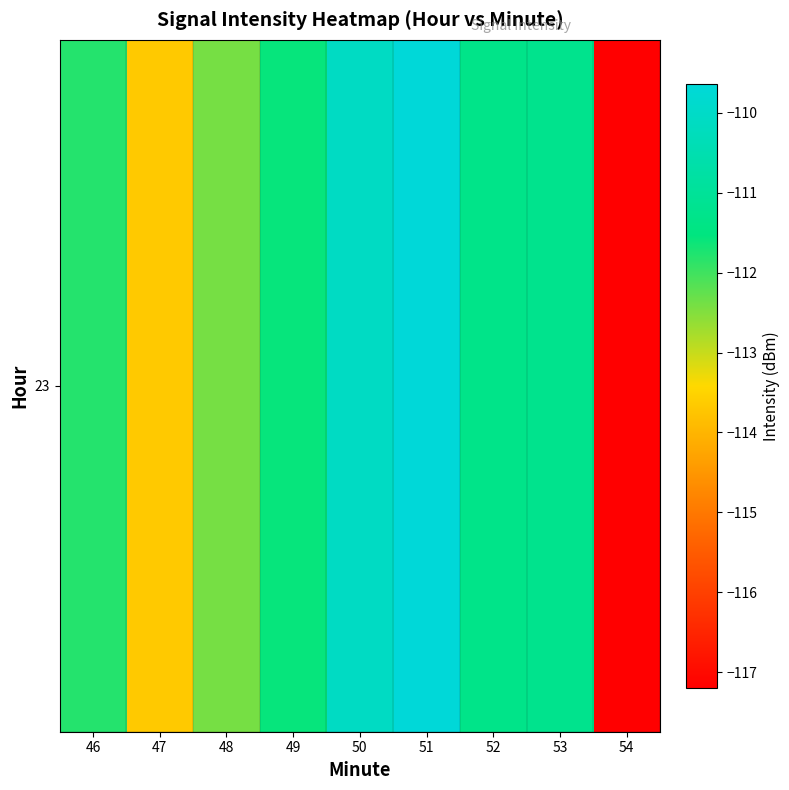

What is the approximate value at 49?

-111.6